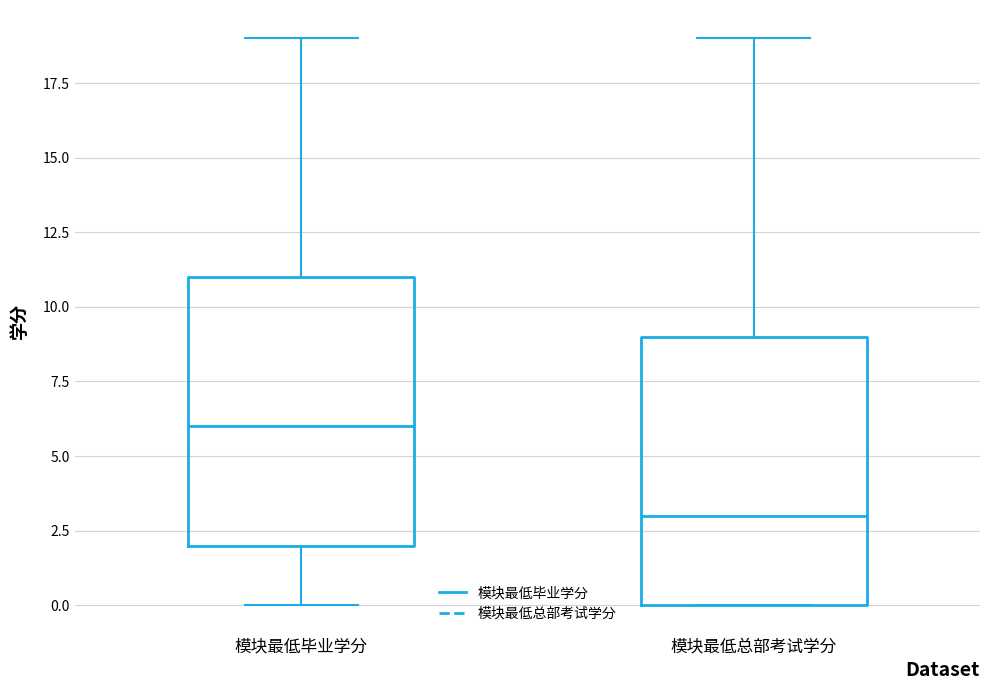

Which box's median line is the lowest?

模块最低总部考试学分